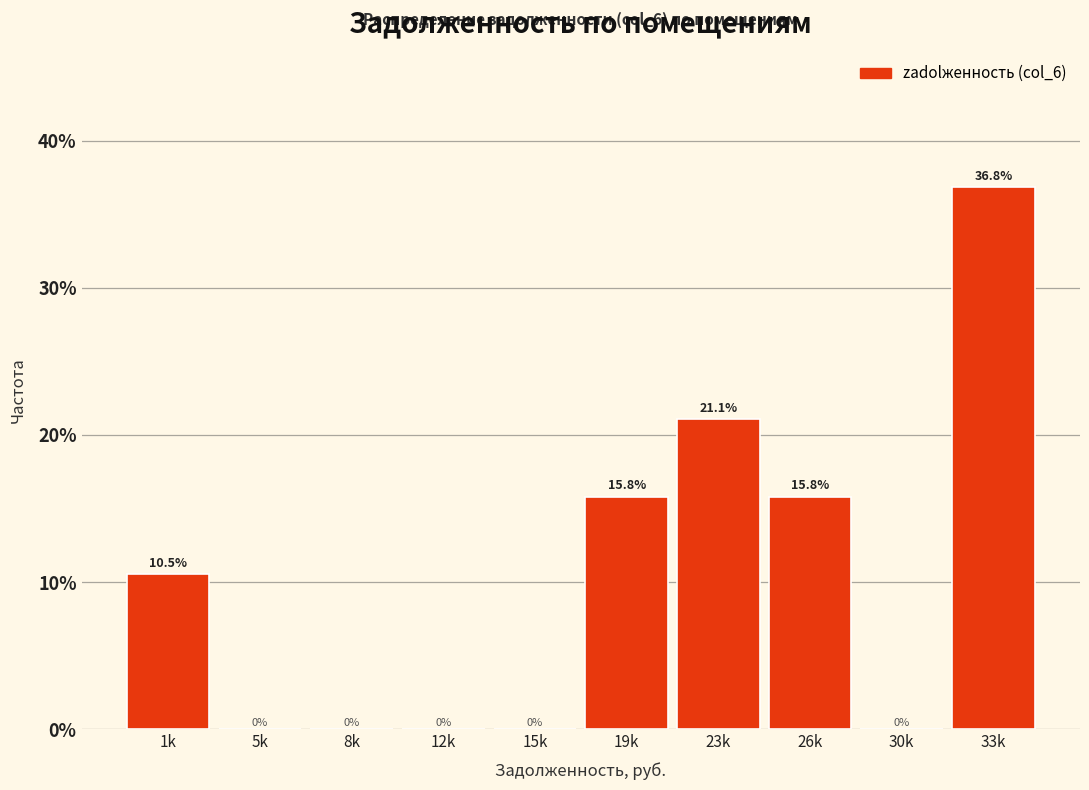

Reading left to right, list all the values displayed in this chart.

1k=10.5	5k=0.0	8k=0.0	12k=0.0	15k=0.0	19k=15.8	23k=21.1	26k=15.8	30k=0.0	33k=36.8